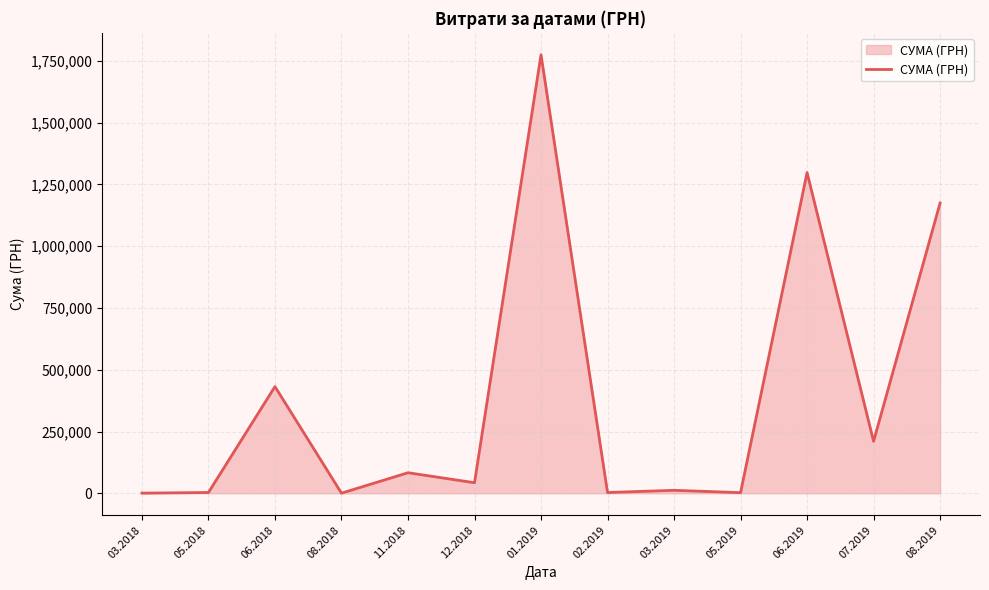

True or false: there are more than 0 points higher than both neighbors.

True